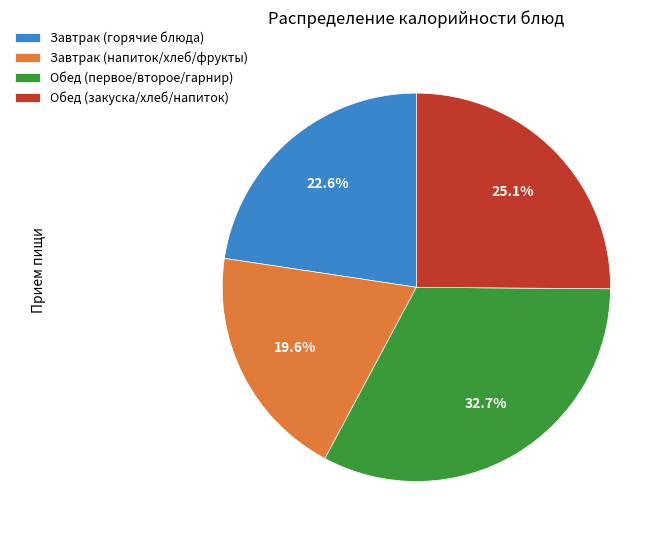

How many slices are in this pie chart?

4